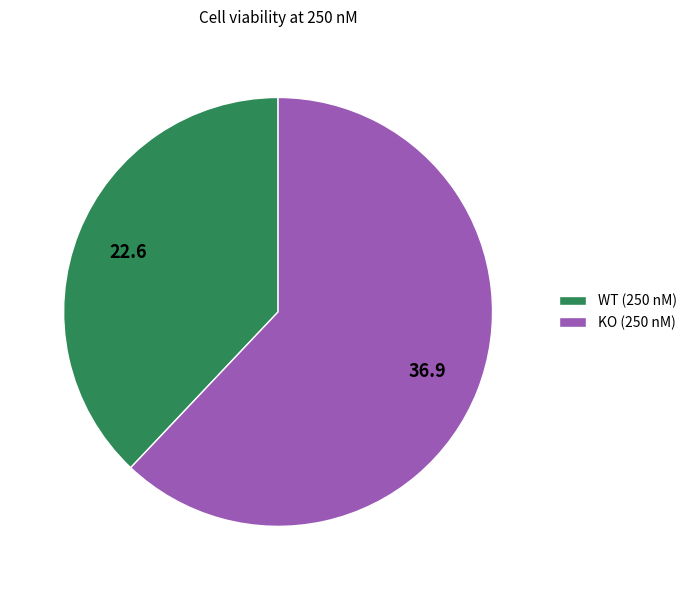

Combined, do KO (250 nM) and WT (250 nM) account for over 50%?

Yes